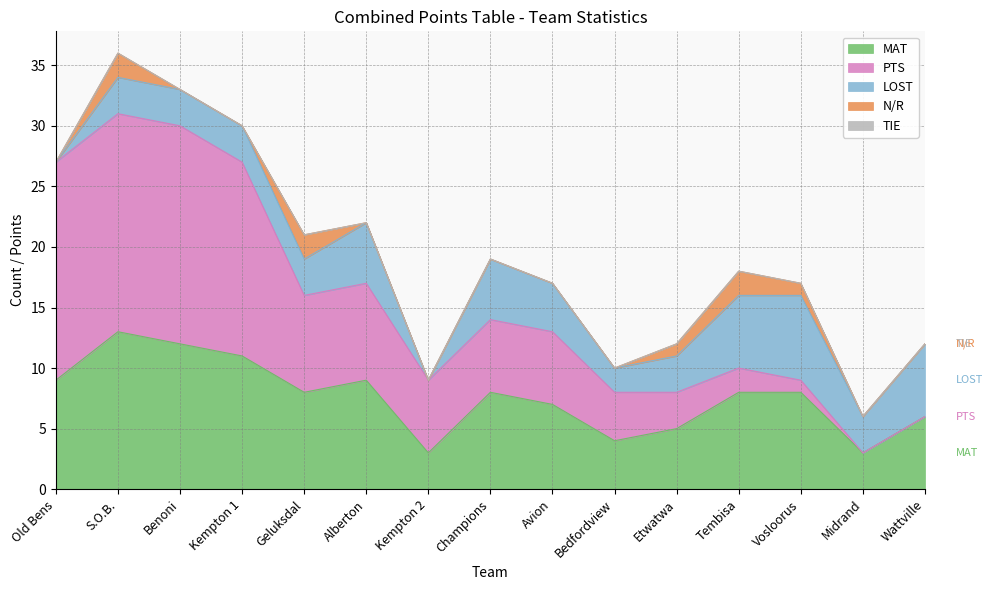

True or false: N/R has more than 2 interior local peaks.

True